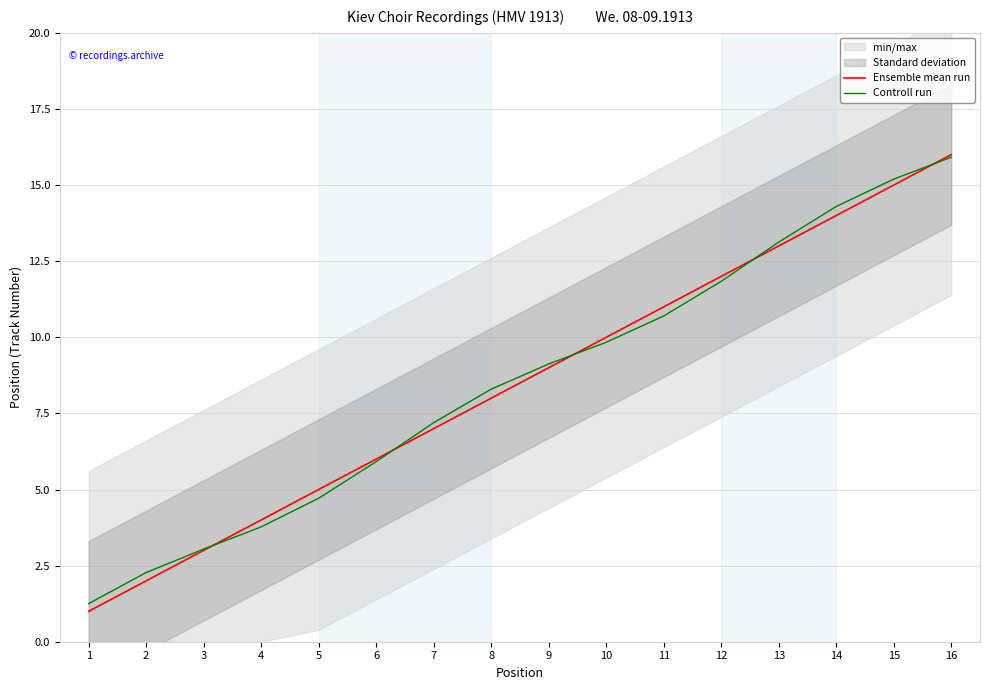

What is the difference between the second highest and minimum values in the Controll run series?

13.9